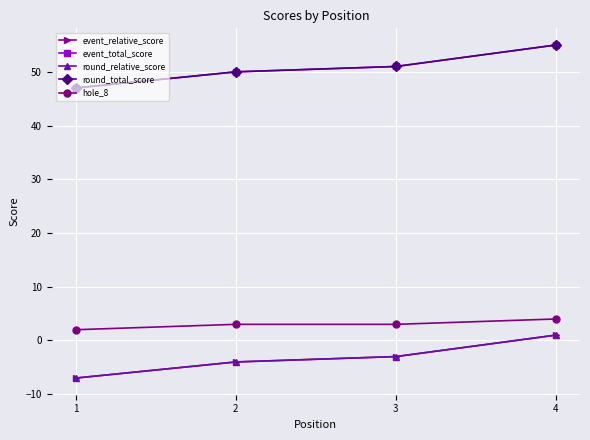

Reading left to right, extract all data points from this chart.

event_relative_score: -7	-4	-3	1
event_total_score: 47	50	51	55
round_relative_score: -7	-4	-3	1
round_total_score: 47	50	51	55
hole_8: 2	3	3	4